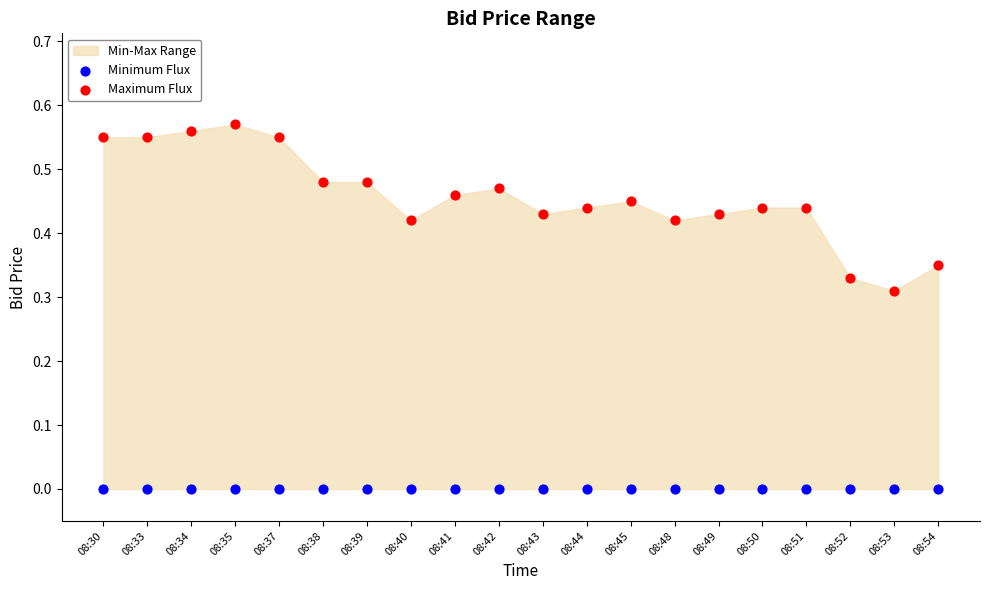

Which series reaches the minimum Y coordinate?

Minimum Flux